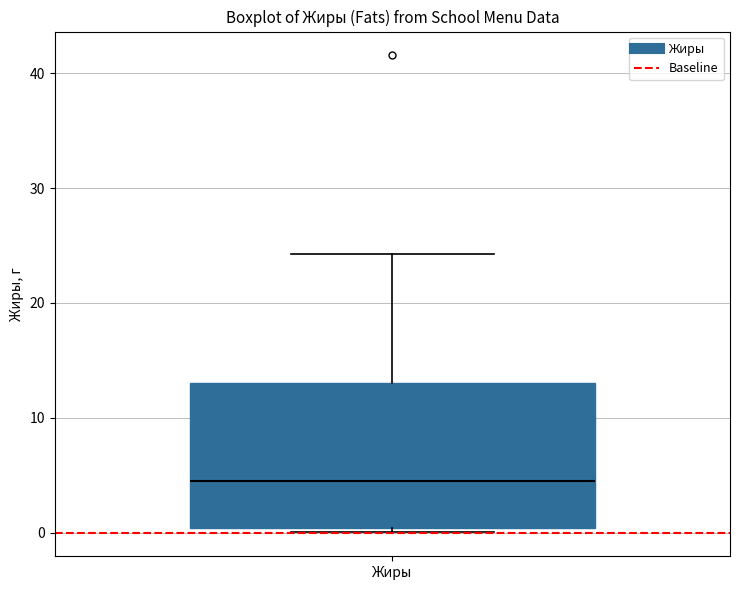

Read this box plot against the y-axis: the position of the median line, the range covered by the box, and the ends of both whiskers. The values are not printed on the chart, so give them approximately, as read against the axis.

median 4, box 0 to 13, whiskers 0 (just below the box's lower edge) to 24